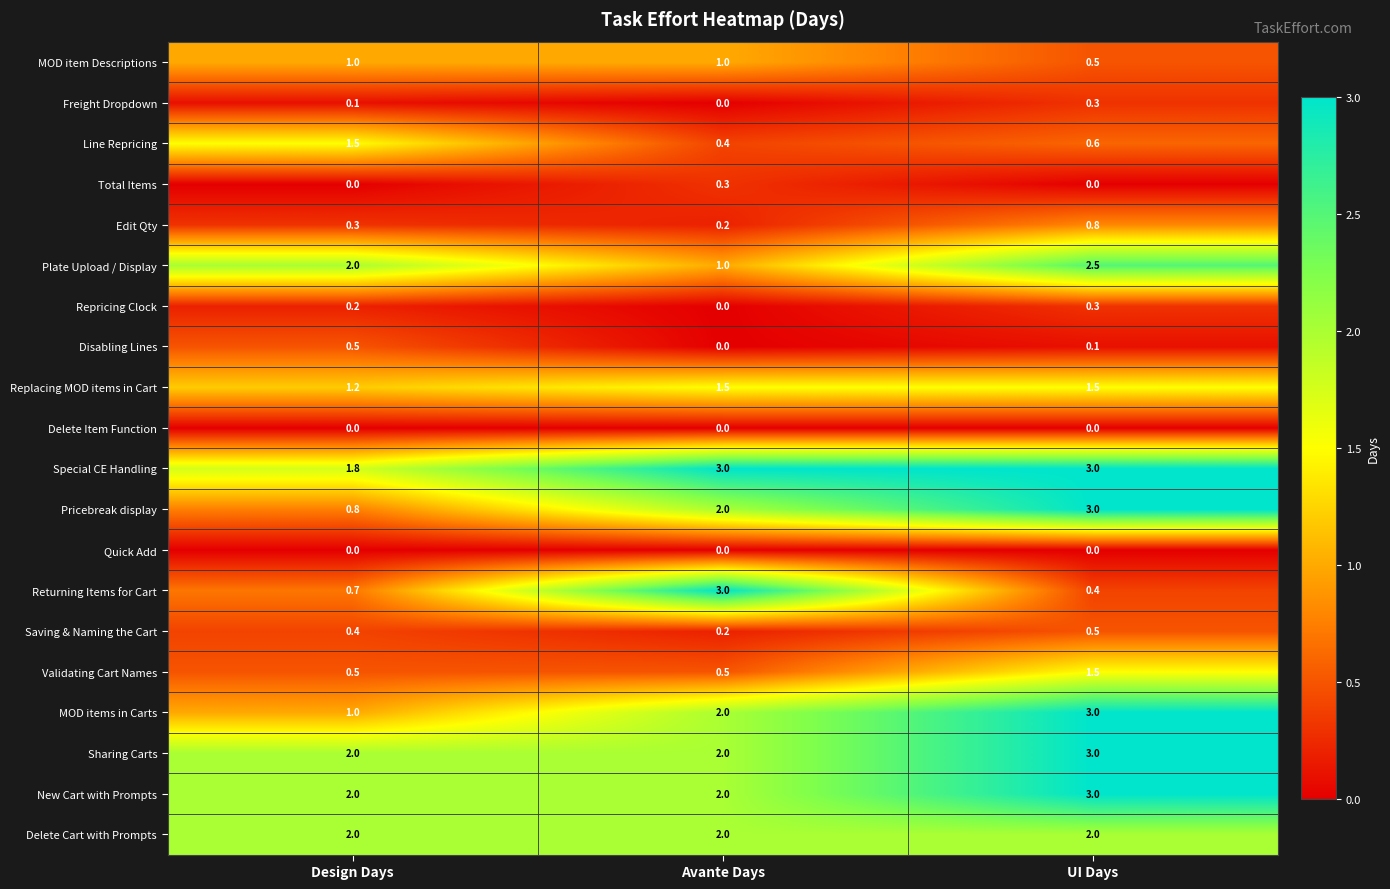

What is the difference between the second highest and minimum values in the MOD items in Carts series?

1.0